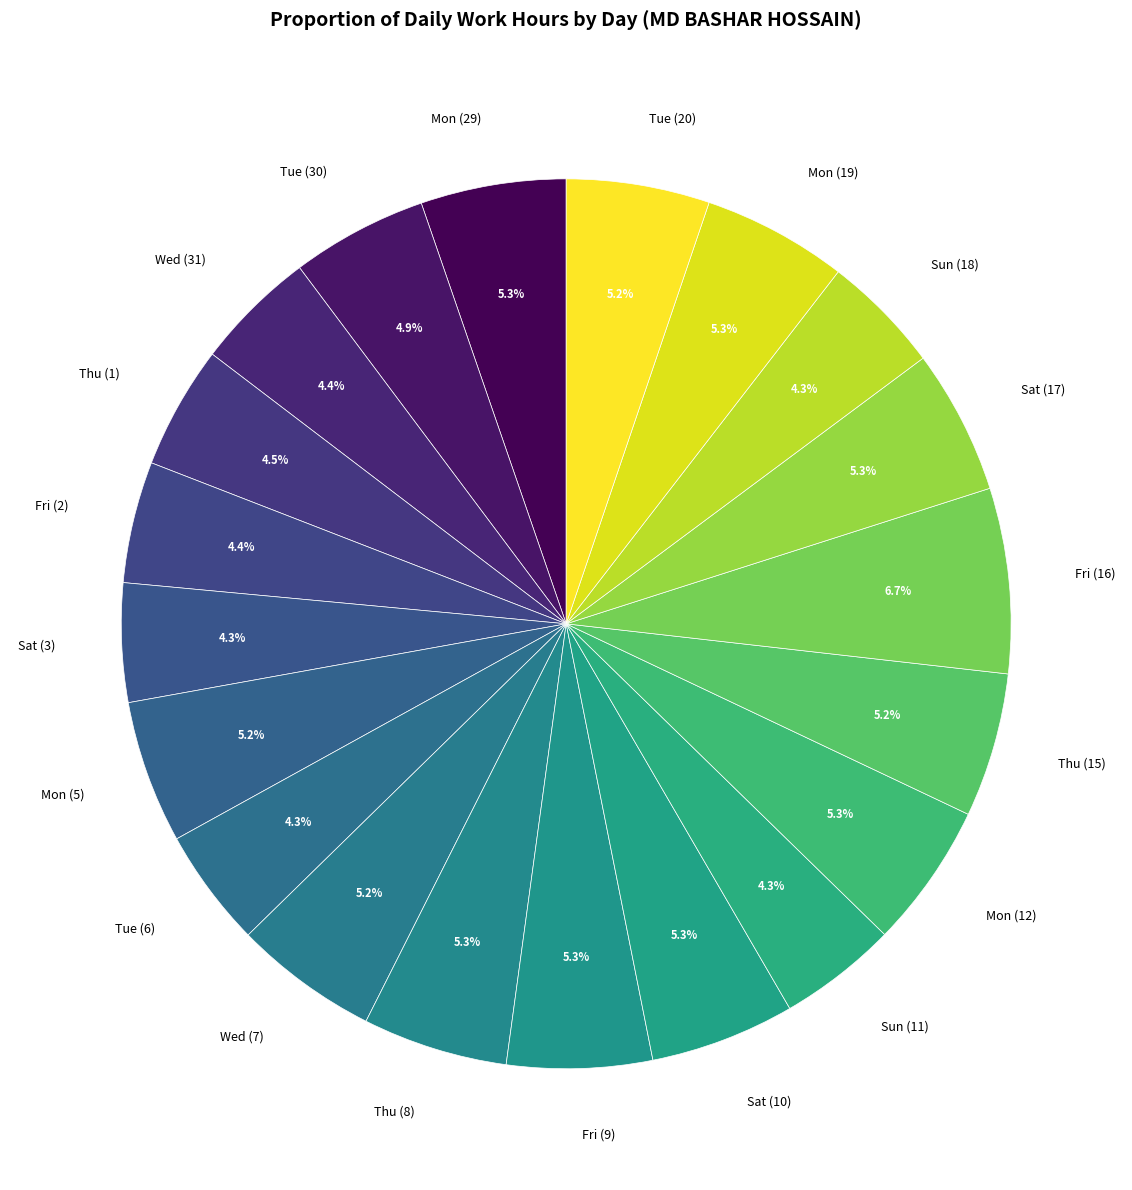

To the nearest percent, what portion does Fri (9) represent?

5%